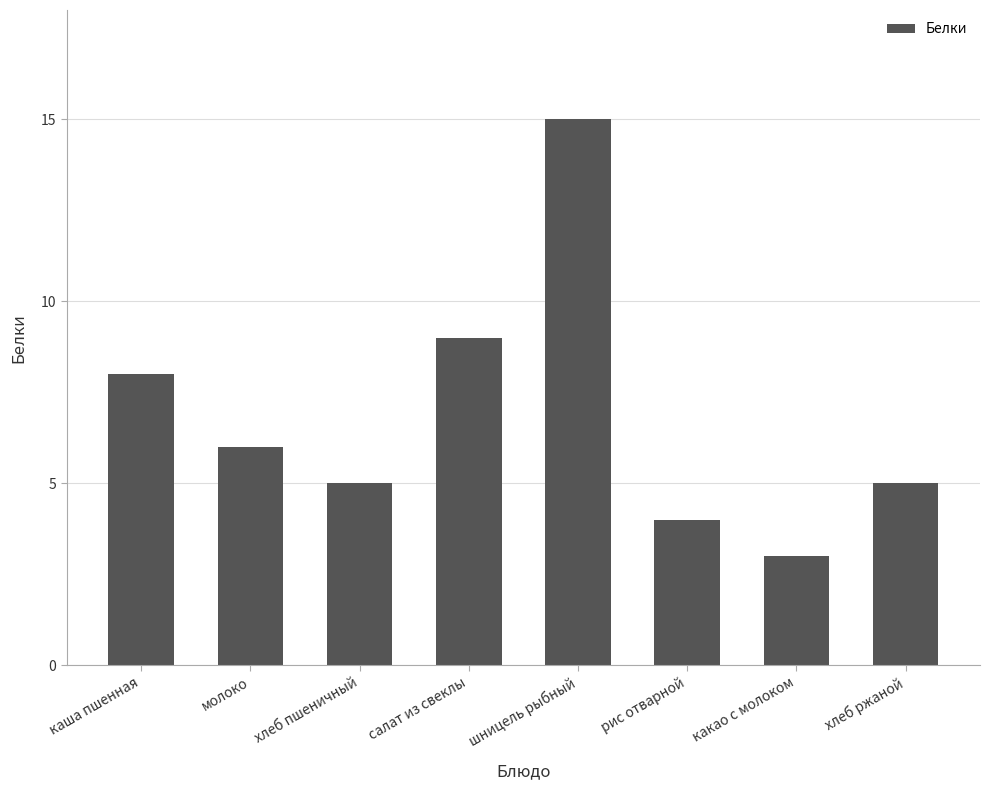

What is the label of the 8th bar from the left?

хлеб ржаной